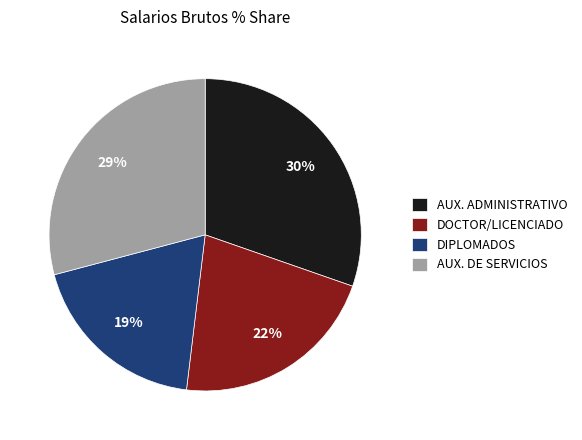

Is the sum of DIPLOMADOS and AUX. DE SERVICIOS greater than half?

No